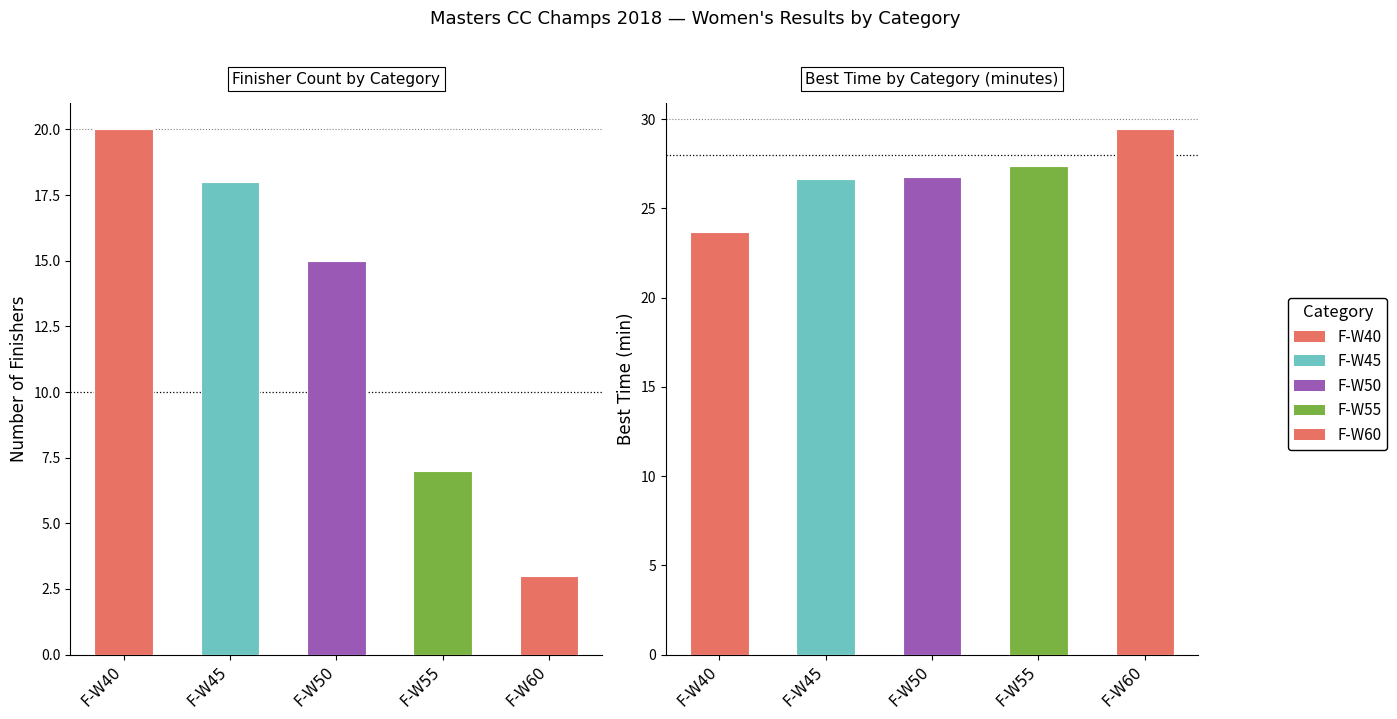

At which category is the sum across all series the highest?

F-W45